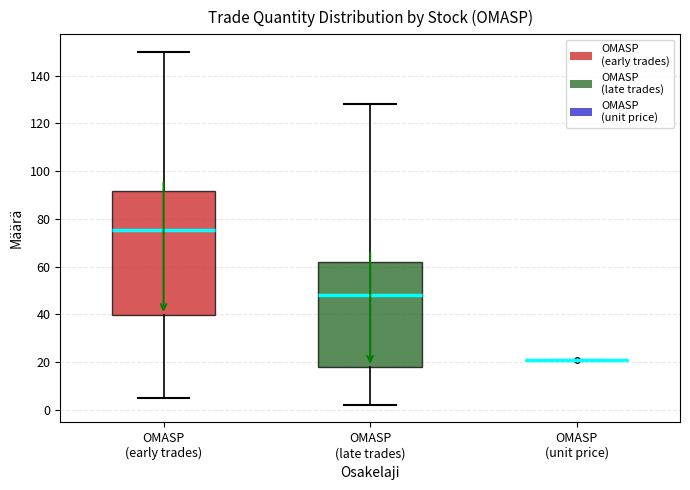

Reading left to right, transcribe this box plot: for each box, give where its median line is, the range the box spans, and where its two whiskers end, as read against the y-axis. The values are not printed on the chart, so give them approximately, as read against the axis.

OMASP (early trades): median 76, box 40 to 92, whiskers 6 to 150
OMASP (late trades): median 48, box 18 to 62, whiskers 2 to 128
OMASP (unit price): box collapsed to a line at 20, whiskers 20 to 20